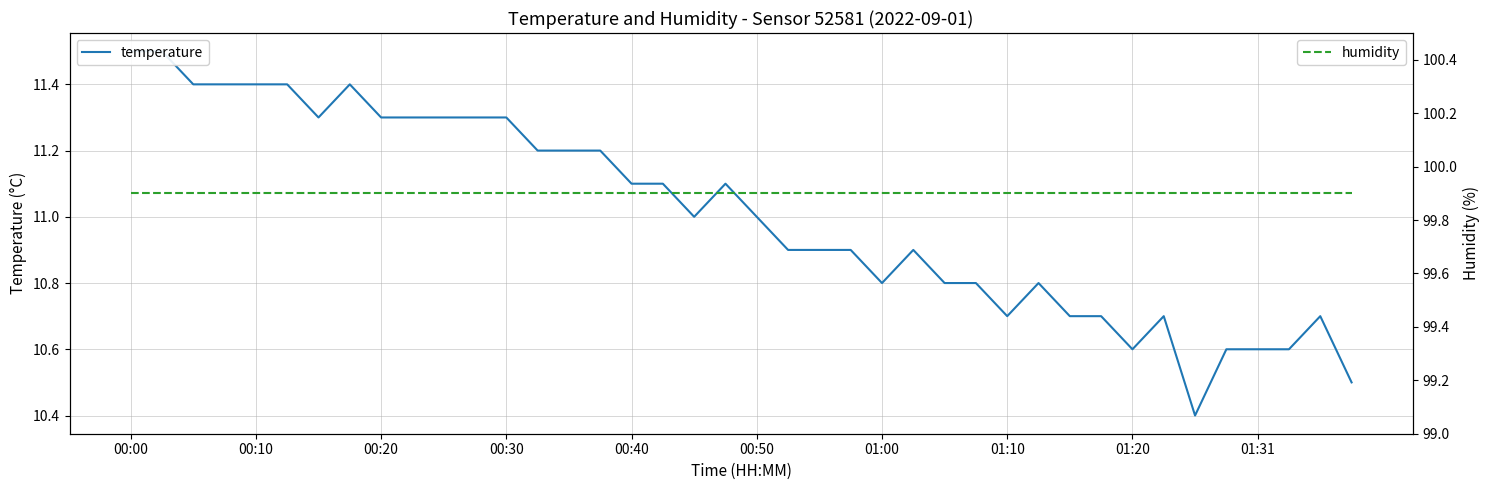

Does the chart display data point markers on the line(s)?

No